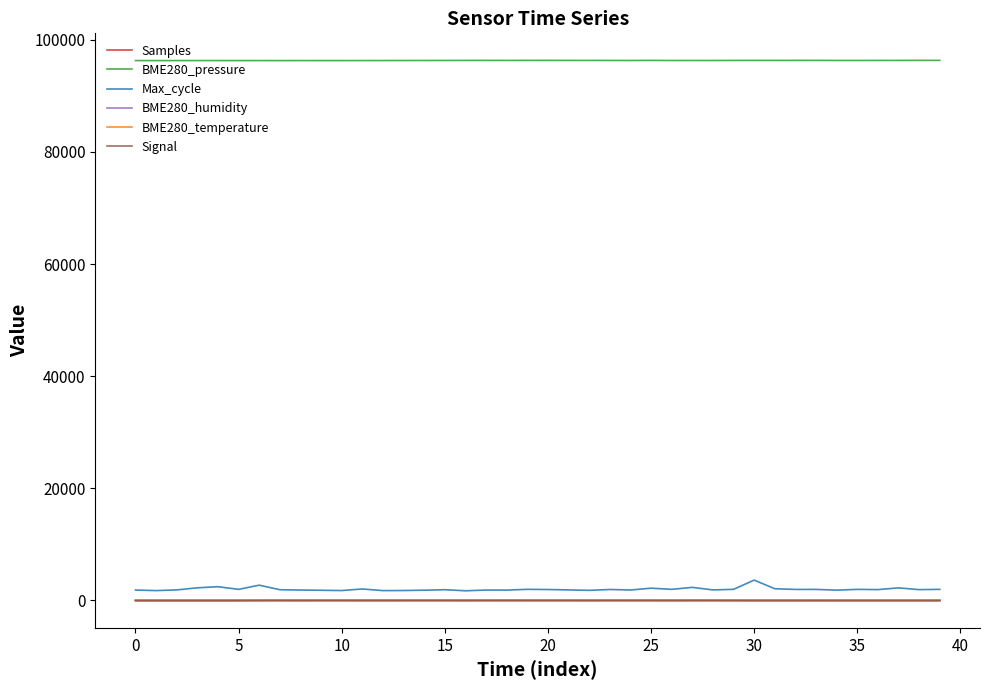

What is the highest value of the Signal series?

-46.0